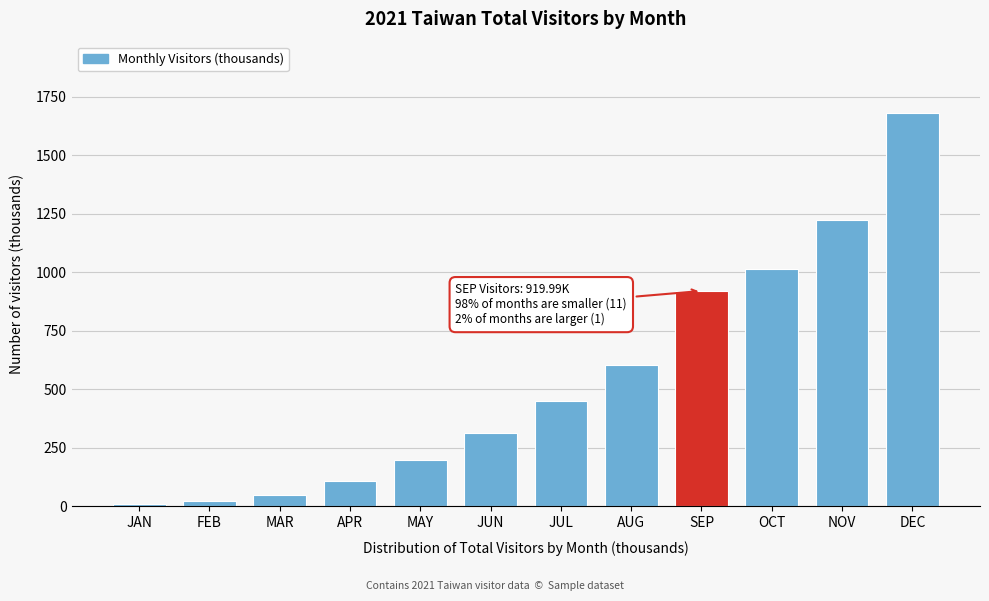

Reading left to right, extract all data points from this chart.

11.8	22.6	49.0	106.7	196.8	314.1	449.2	604.7	920.0	1014.8	1224.3	1681.8